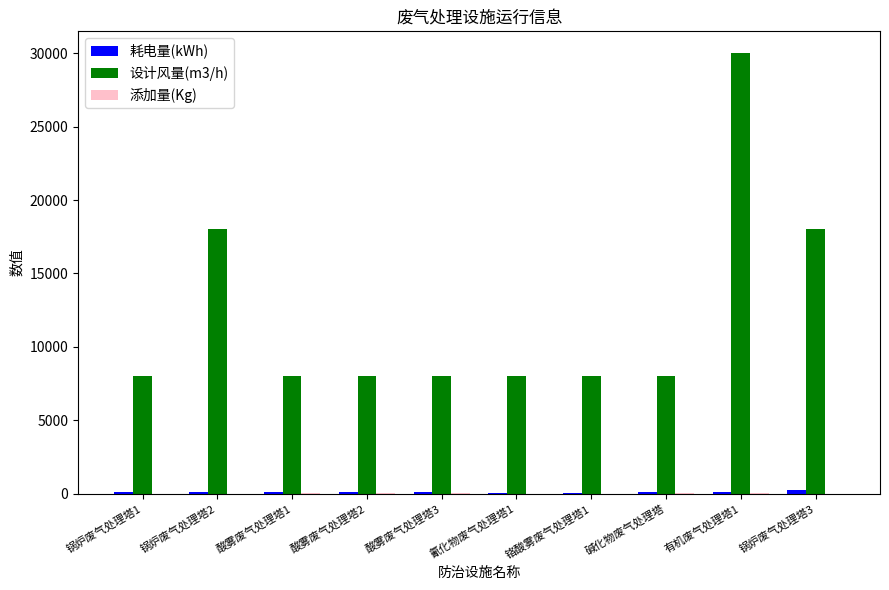

At which category does the chart reach its peak across all series?

有机废气处理塔1